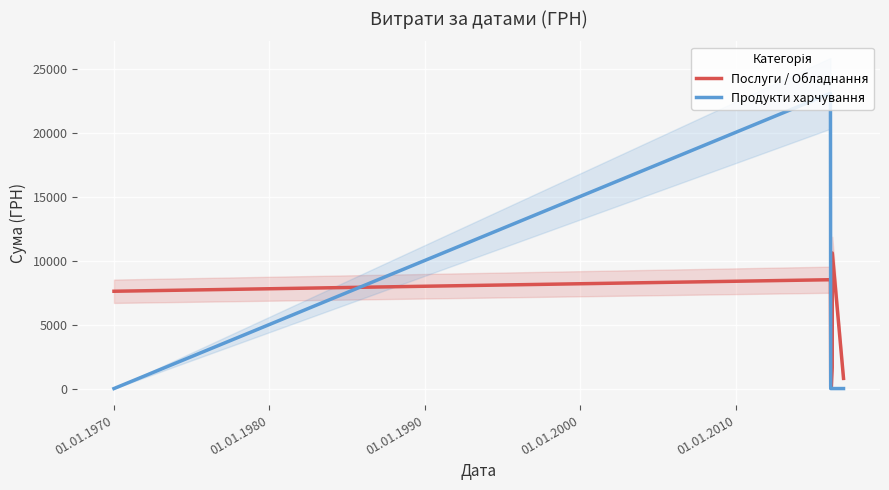

How many series are shown in this chart?

2